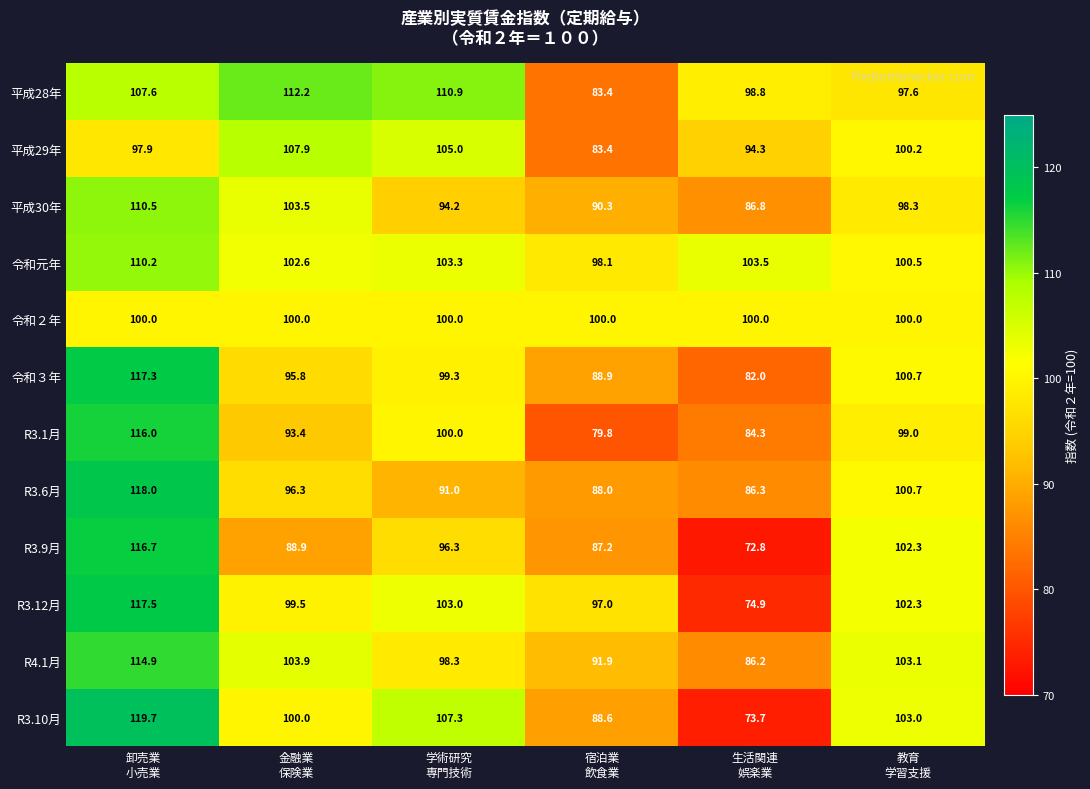

At how many categories does at least one series exceed 106?

3